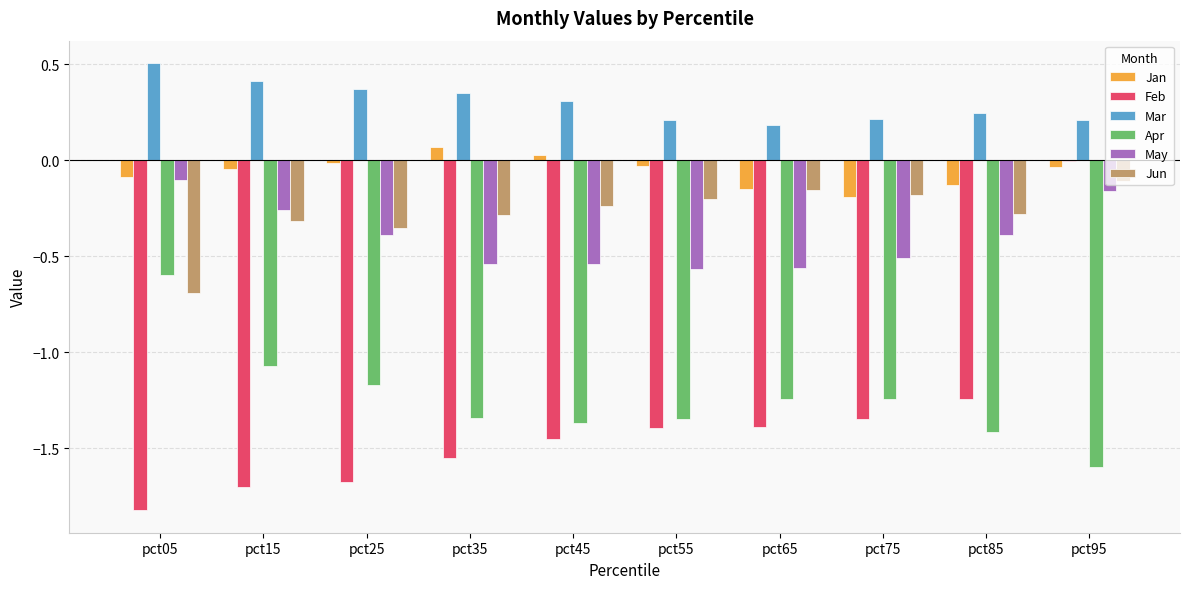

What is the sum of all Feb values?

-13.6